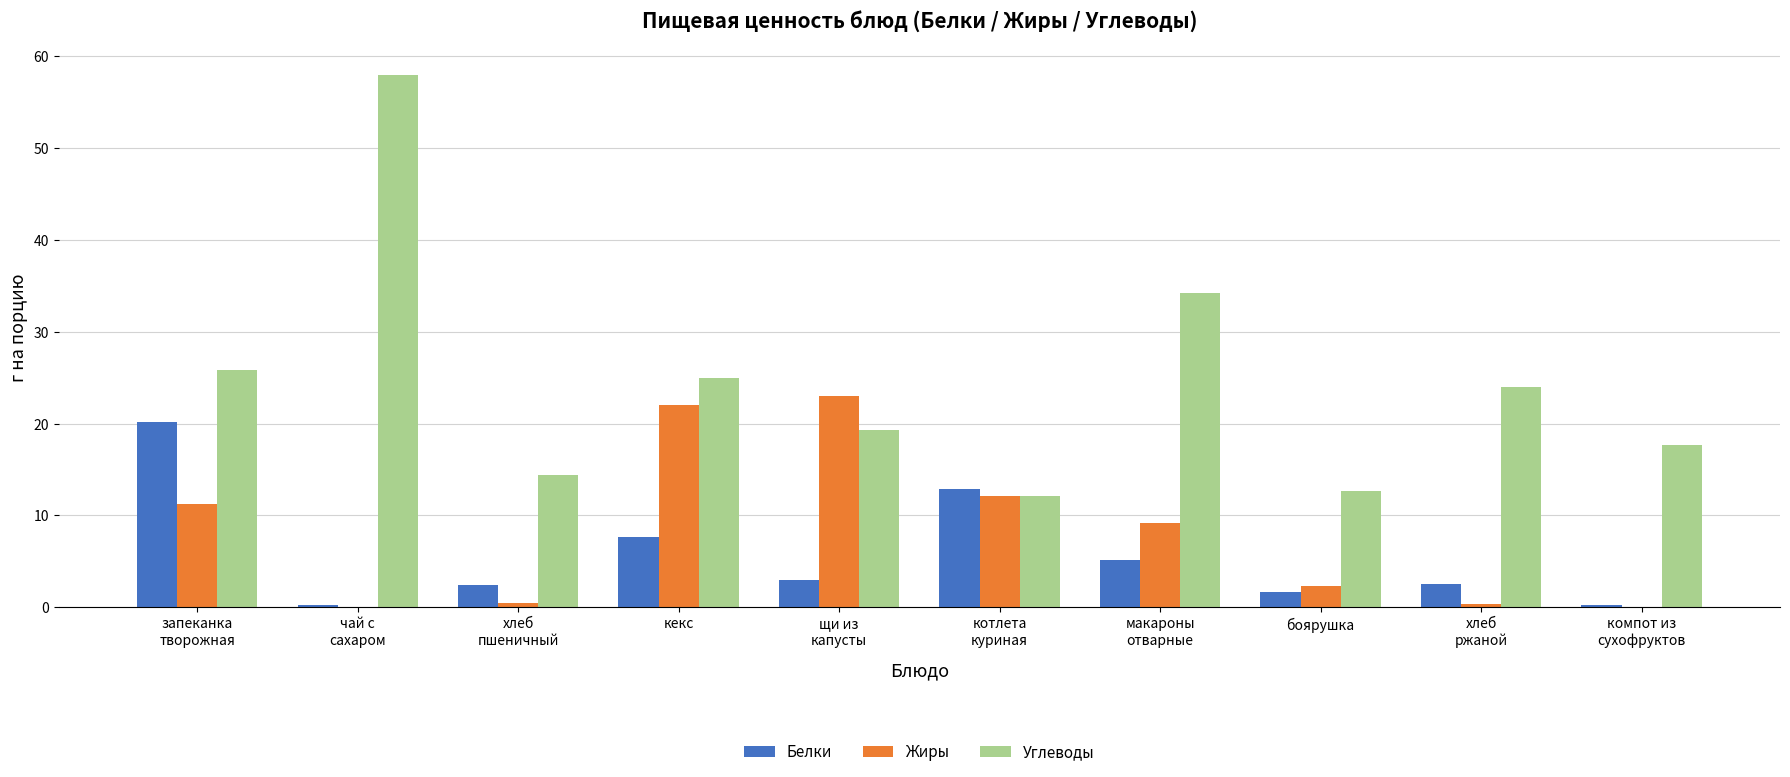

What is the sum of the Жиры values at котлета
куриная and боярушка?

14.4